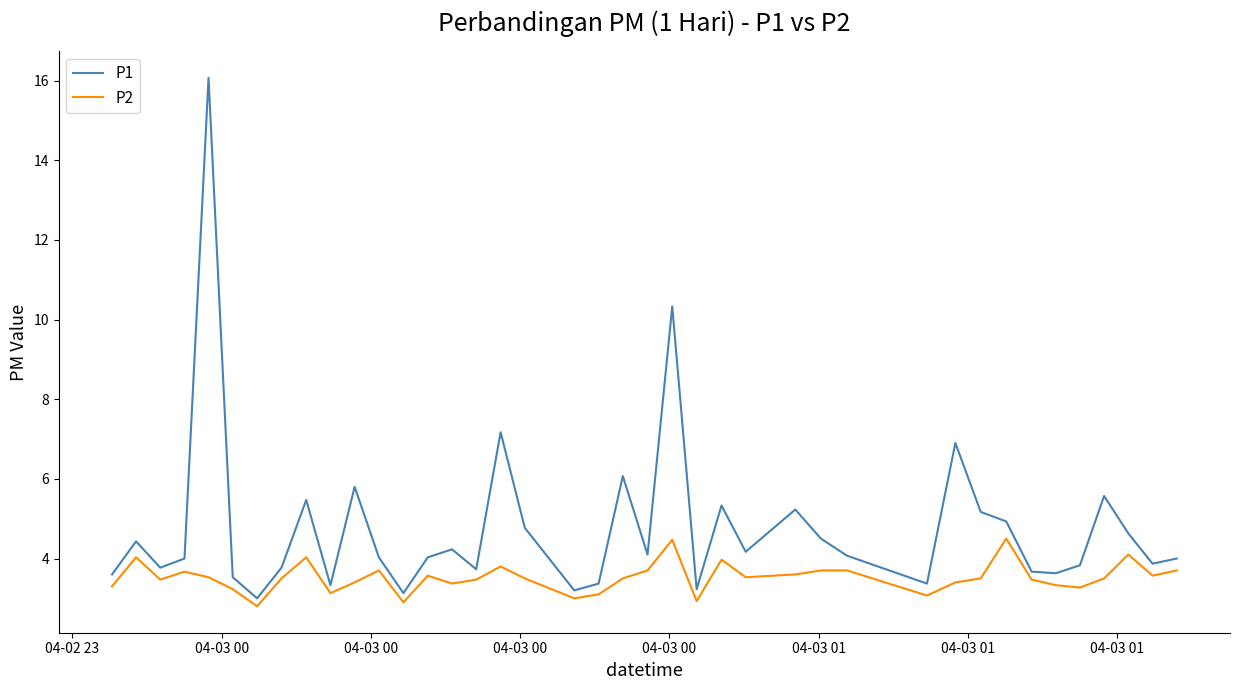

What is the greatest value displayed?

16.1